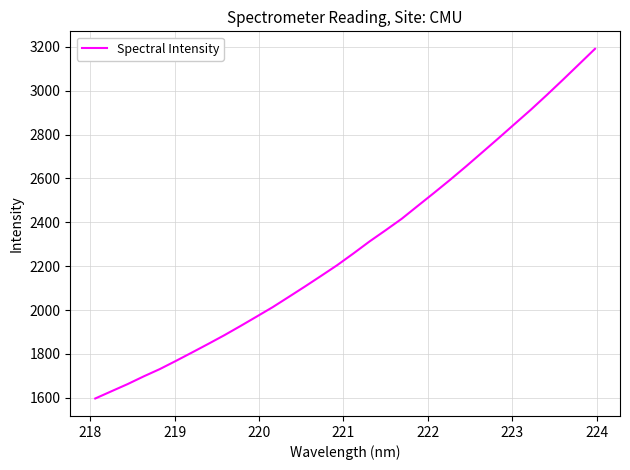

What is the maximum value shown in the chart?

3190.9